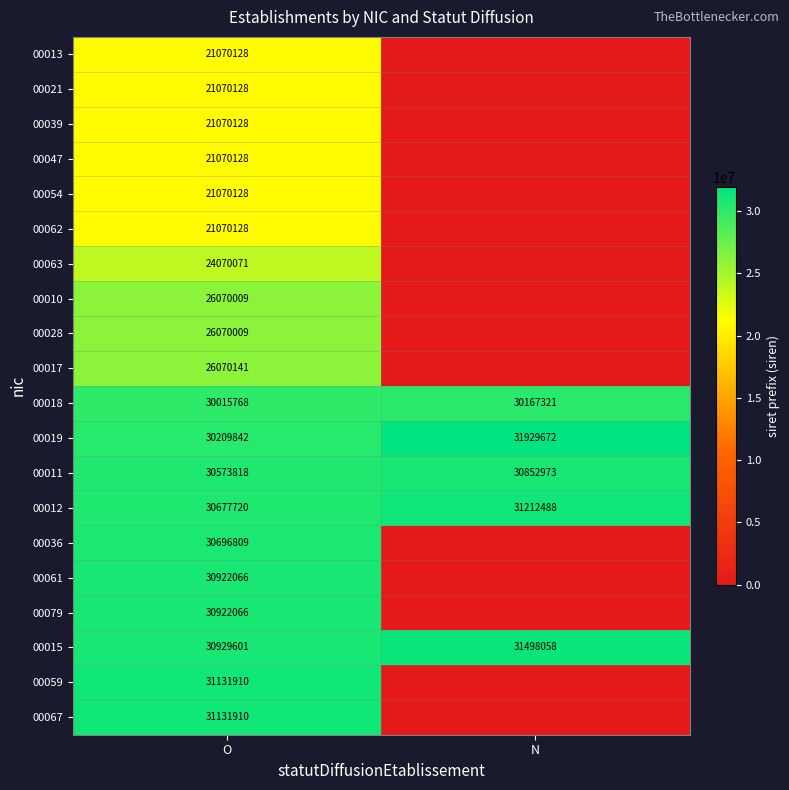

What is the total value across all series at O?

535912508